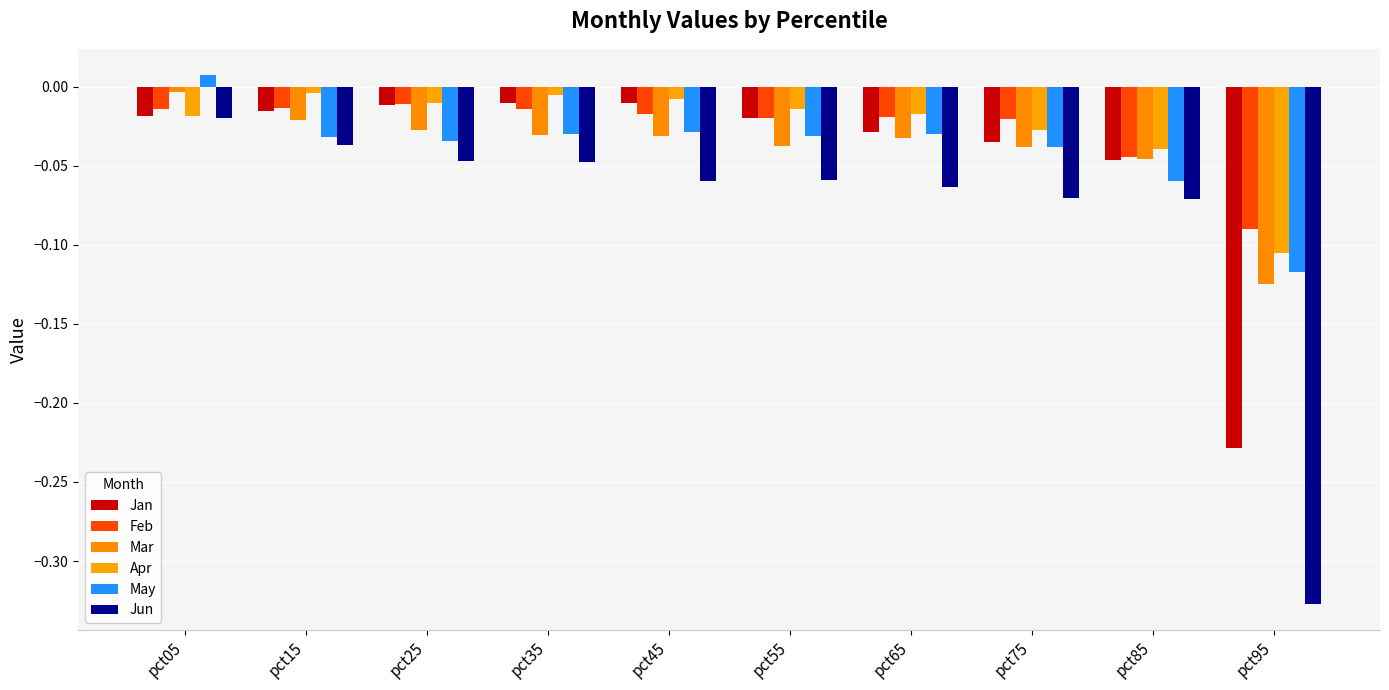

What is the difference between the Jun values at pct75 and pct95?

0.3